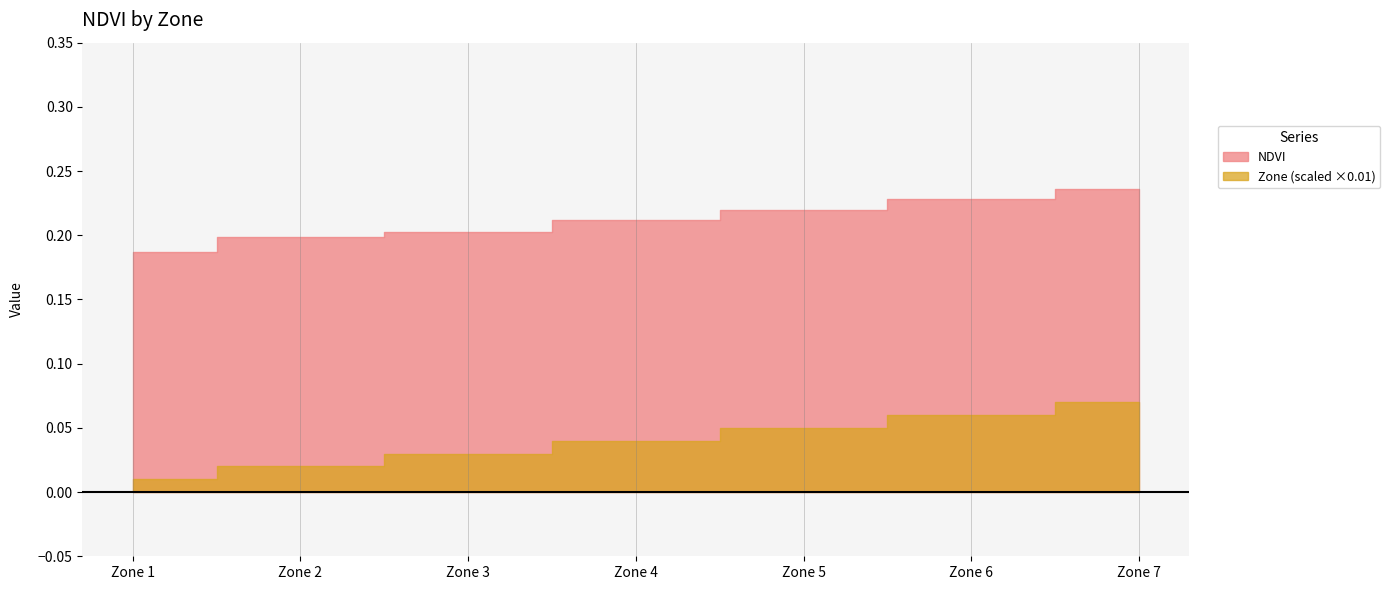

What is the difference between the maximum and minimum values in the Zone series?

6.0